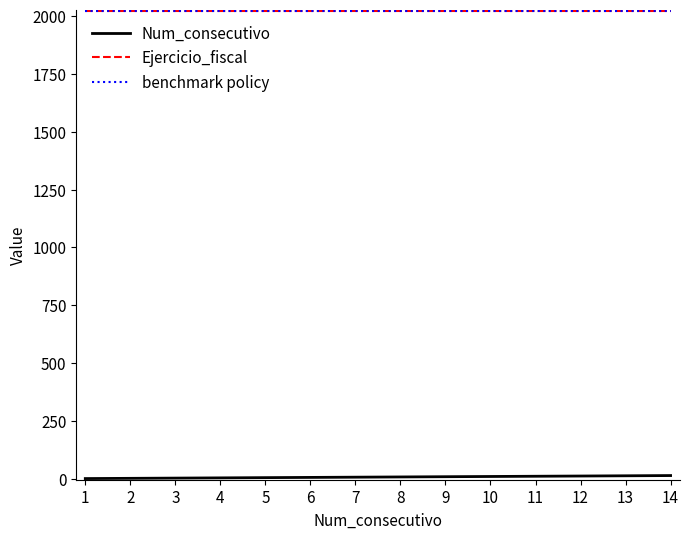

Which series has the widest spread of values?

Num_consecutivo